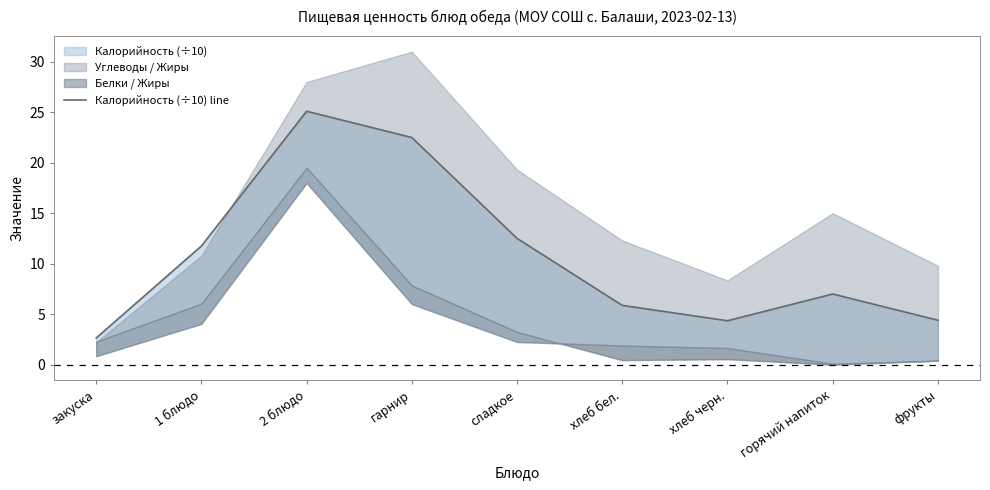

How many interior local valleys (lower than both neighbors) does the data have?

1